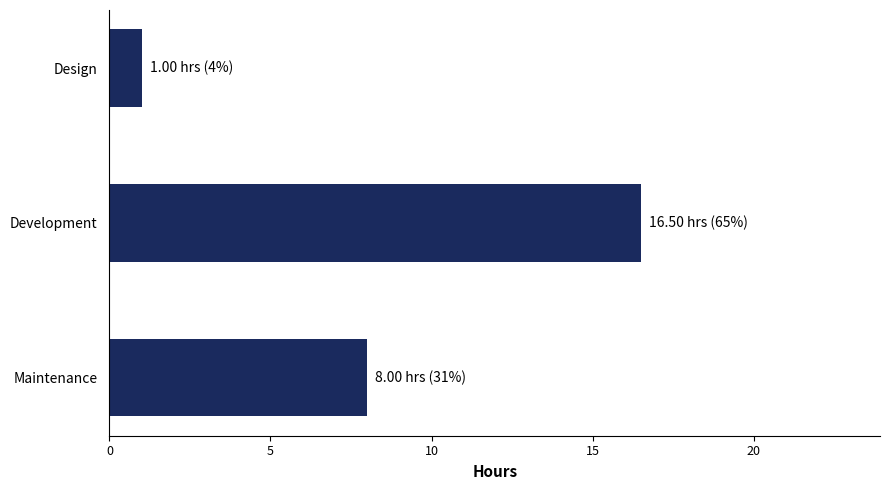

What is the change in value from Maintenance to Development?

+8.5